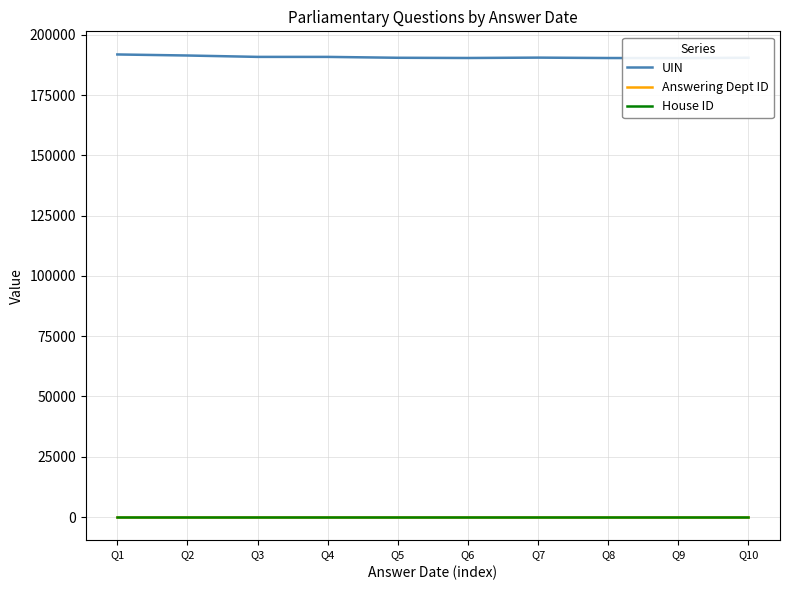

At Q10, list the series in order from largest to smallest.

UIN, Answering Dept ID, House ID